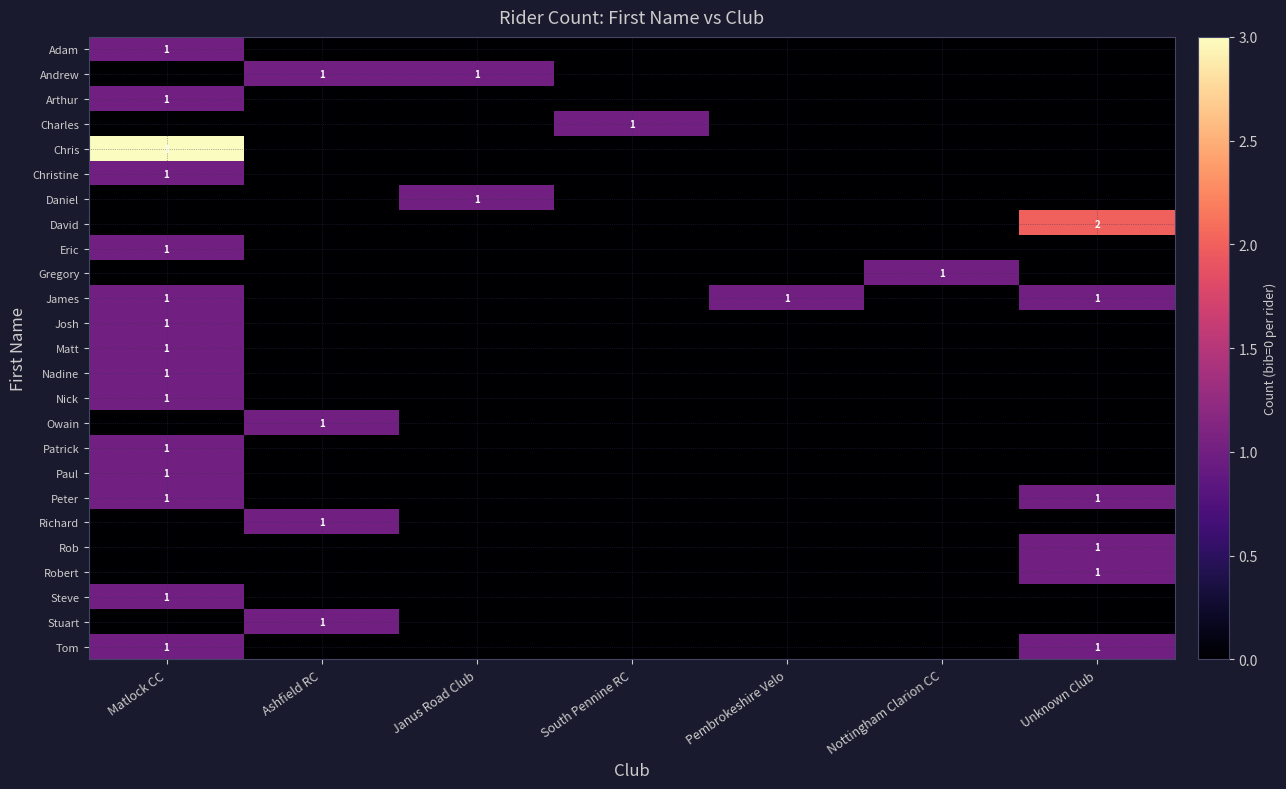

Is it true that Robert equals 2 at Unknown Club?

False